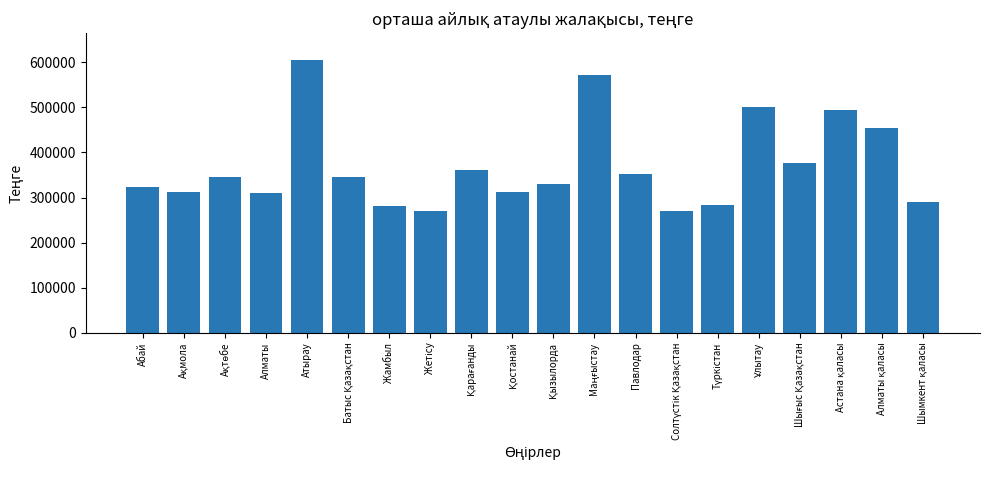

What is the sum of all values?

7392529